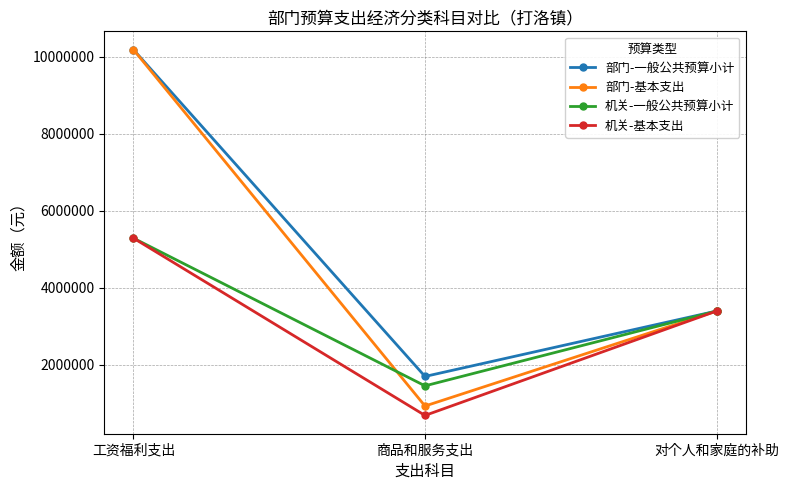

What value does the 部门-一般公共预算小计 series have at 对个人和家庭的补助?

3393708.8